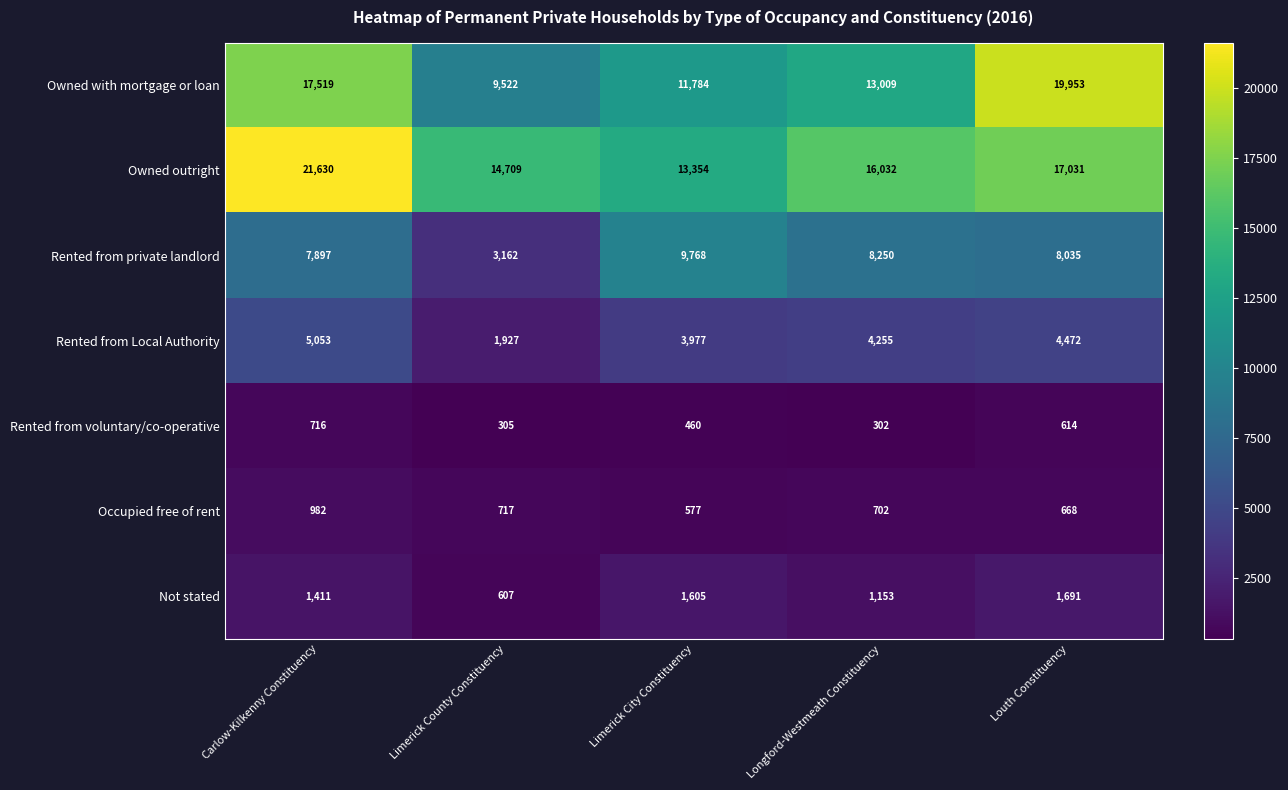

Is it true that Owned outright equals 9208 at Louth Constituency?

False